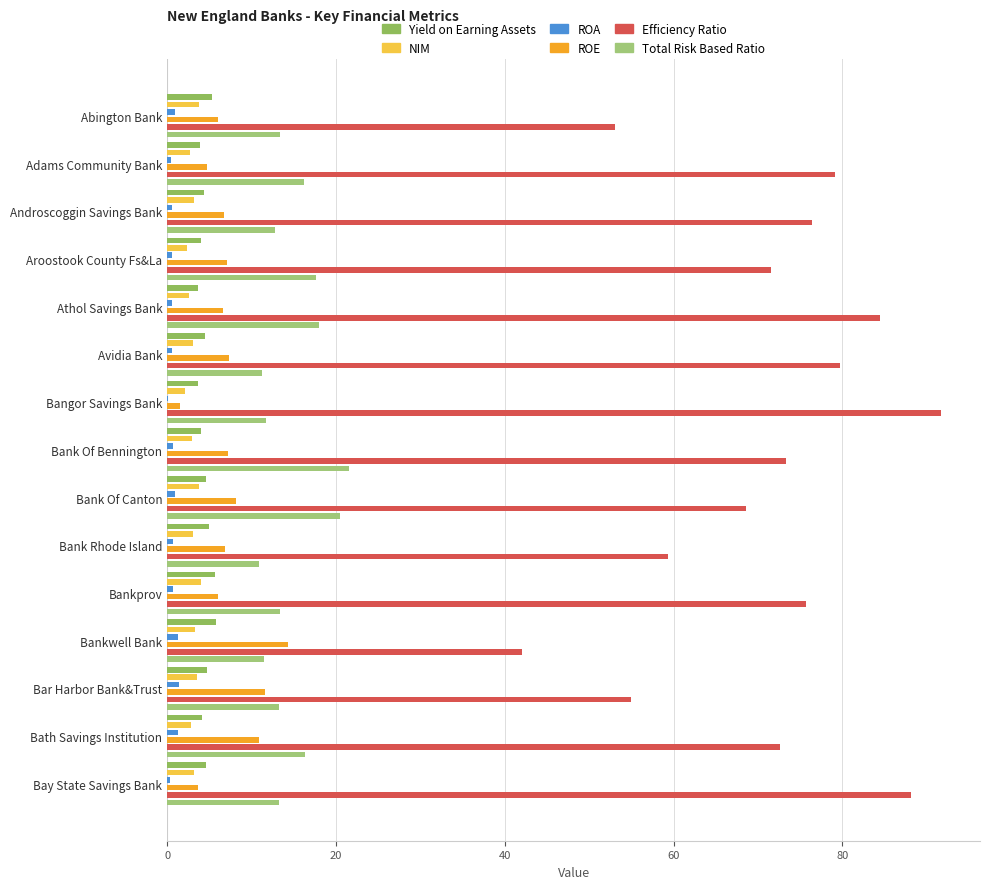

Which series has the widest spread of values?

Efficiency Ratio